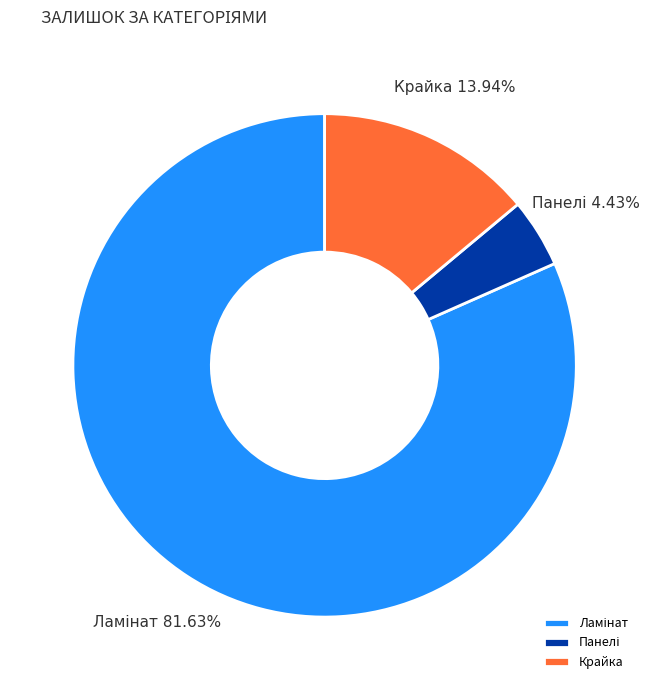

Does any single category account for the majority?

Yes